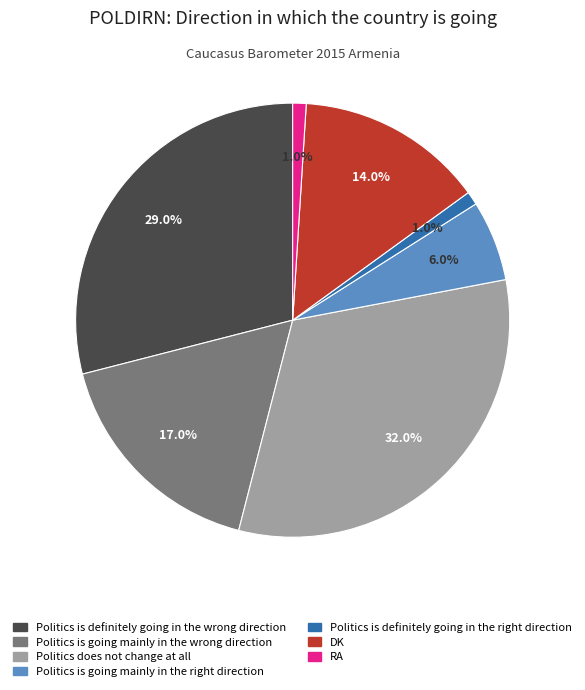

Is Politics does not change at all the majority of the pie?

No